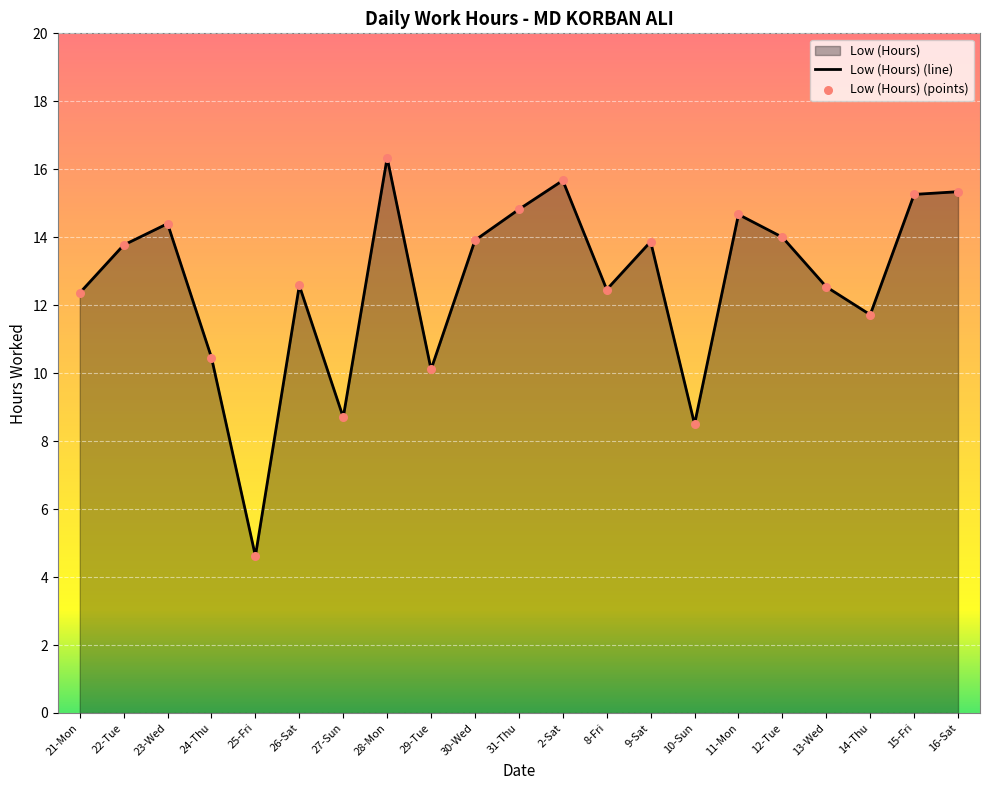

What is the change in value from 21-Mon to 23-Wed?

+2.0